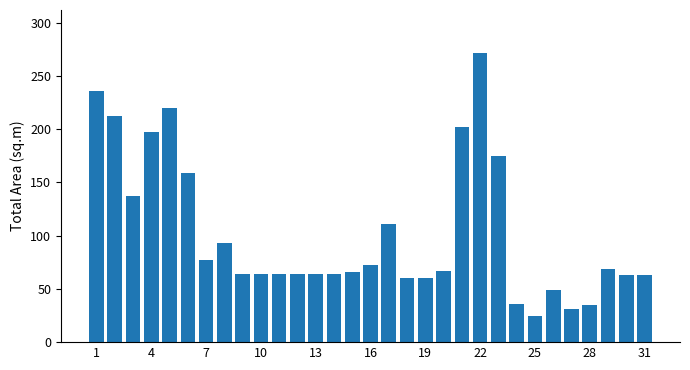

What is the maximum value shown in the chart?

271.1